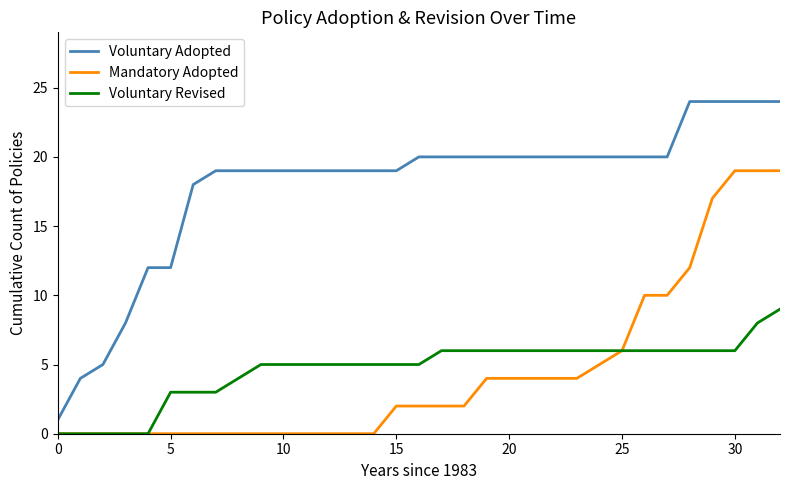

Which series has the largest total across all categories?

Voluntary Adopted